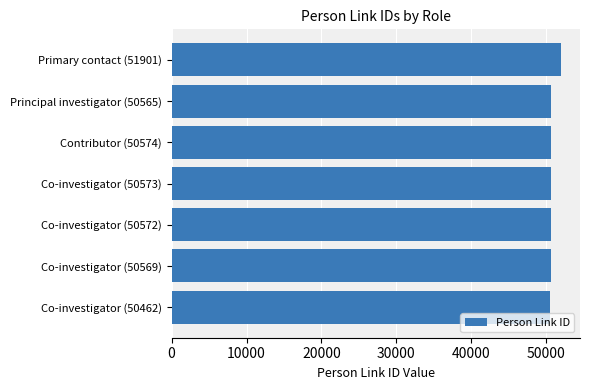

Which has a higher value, Co-investigator (50573) or Primary contact (51901)?

Primary contact (51901)